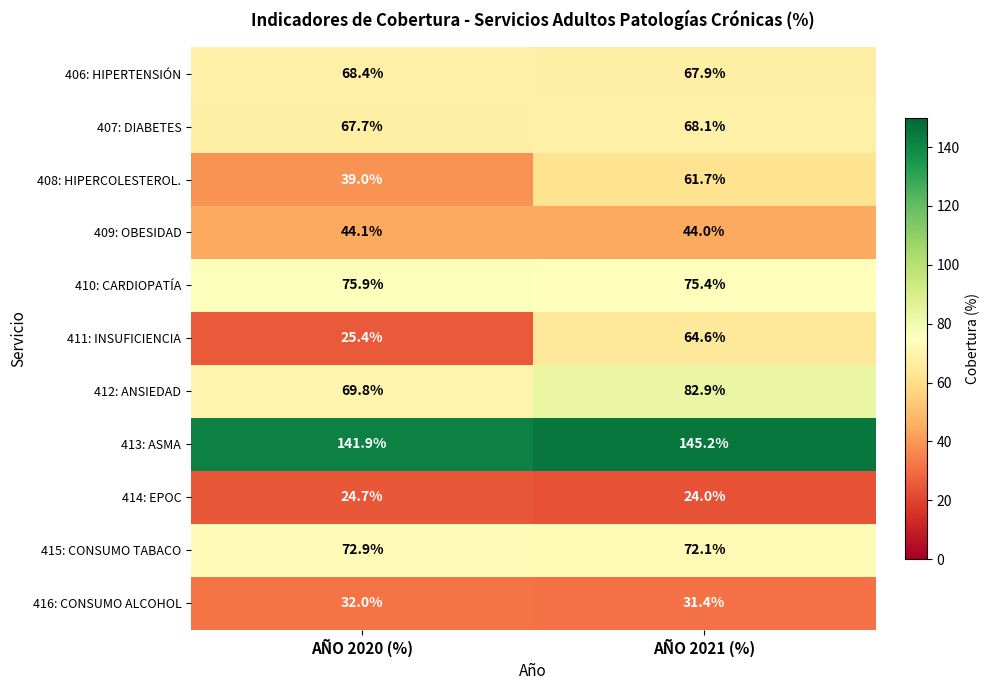

Reading left to right, what are all the values shown in this chart?

406: HIPERTENSIÓN: AÑO 2020 (%)=68.4	AÑO 2021 (%)=67.9
407: DIABETES: AÑO 2020 (%)=67.7	AÑO 2021 (%)=68.1
408: HIPERCOLESTEROL.: AÑO 2020 (%)=39.0	AÑO 2021 (%)=61.7
409: OBESIDAD: AÑO 2020 (%)=44.1	AÑO 2021 (%)=44.0
410: CARDIOPATÍA: AÑO 2020 (%)=75.9	AÑO 2021 (%)=75.4
411: INSUFICIENCIA: AÑO 2020 (%)=25.4	AÑO 2021 (%)=64.6
412: ANSIEDAD: AÑO 2020 (%)=69.8	AÑO 2021 (%)=82.9
413: ASMA: AÑO 2020 (%)=141.9	AÑO 2021 (%)=145.2
414: EPOC: AÑO 2020 (%)=24.7	AÑO 2021 (%)=24.0
415: CONSUMO TABACO: AÑO 2020 (%)=72.9	AÑO 2021 (%)=72.1
416: CONSUMO ALCOHOL: AÑO 2020 (%)=32.0	AÑO 2021 (%)=31.4